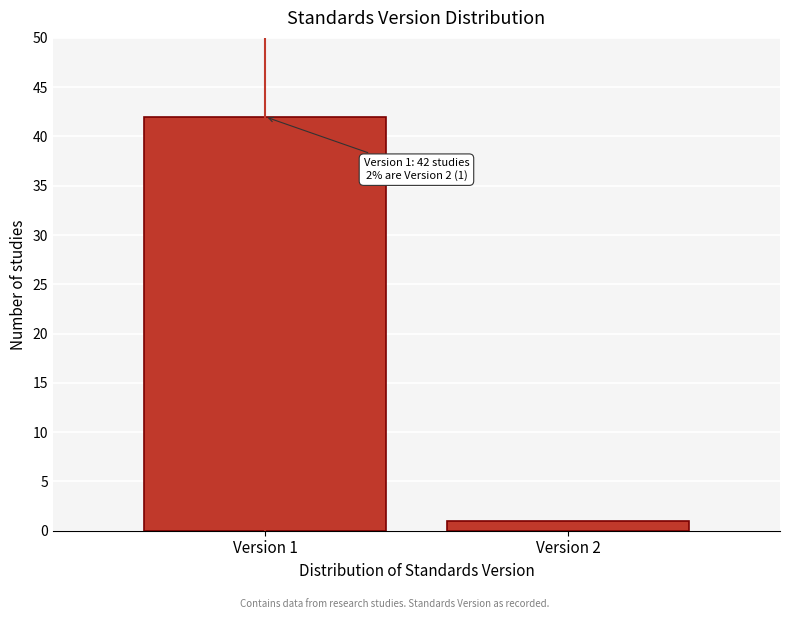

Reading left to right, transcribe all the data shown in this chart.

42	1